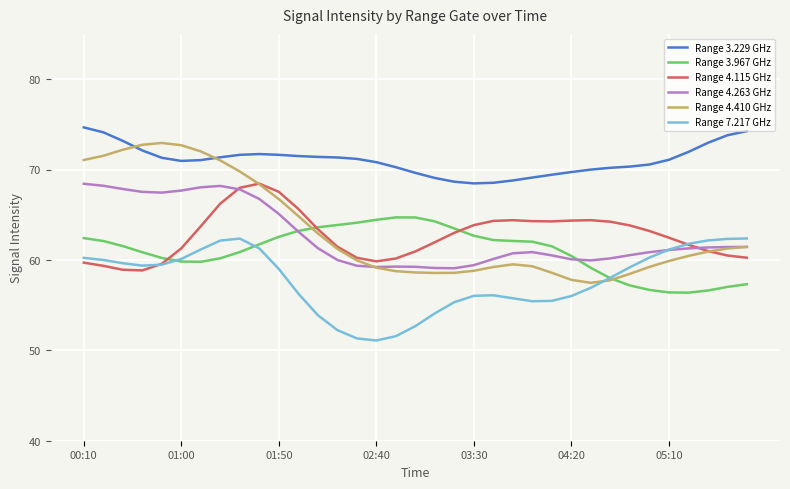

Which series has the largest total across all categories?

Range 3.229 GHz